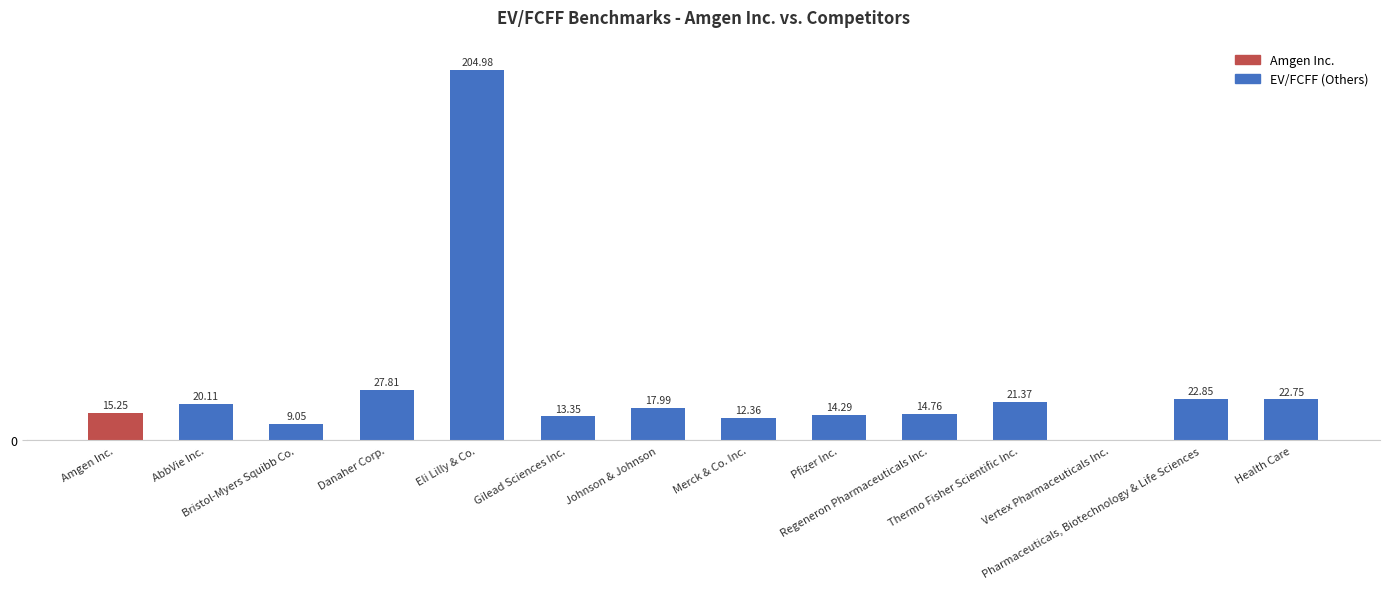

What is the average value?

29.8